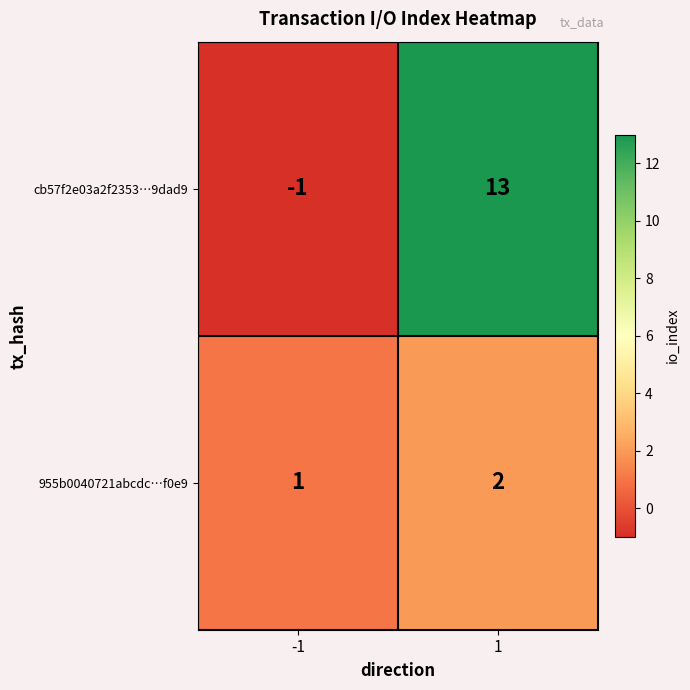

At how many categories does at least one series exceed 0?

2